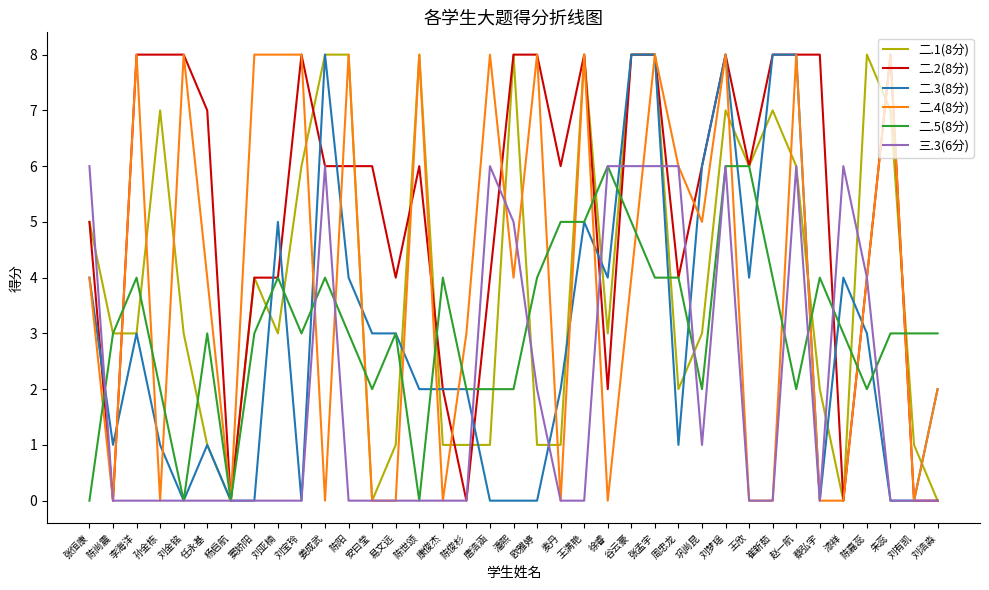

What is the difference between the second highest and second lowest values in the 三.3(6分) series?

6